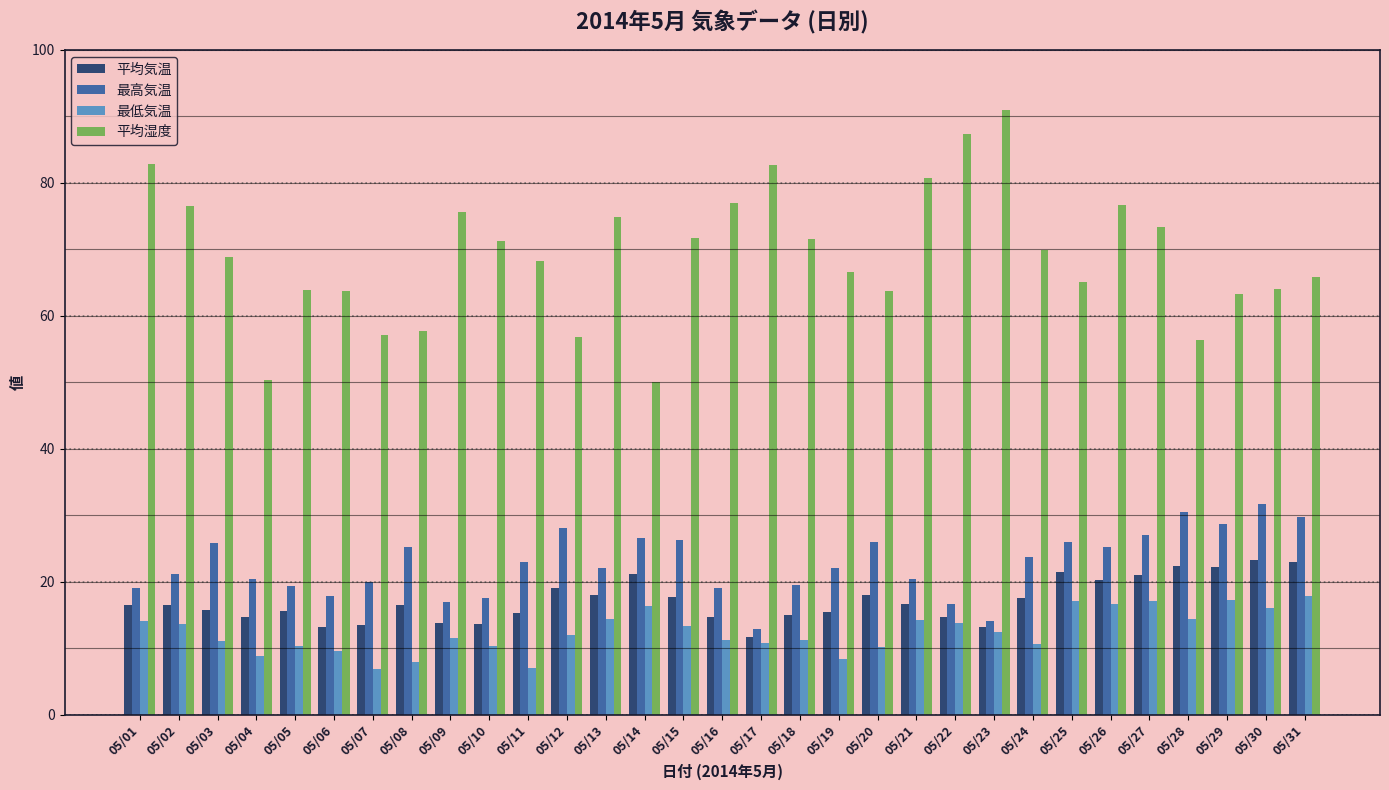

Does the chart contain any negative values?

No